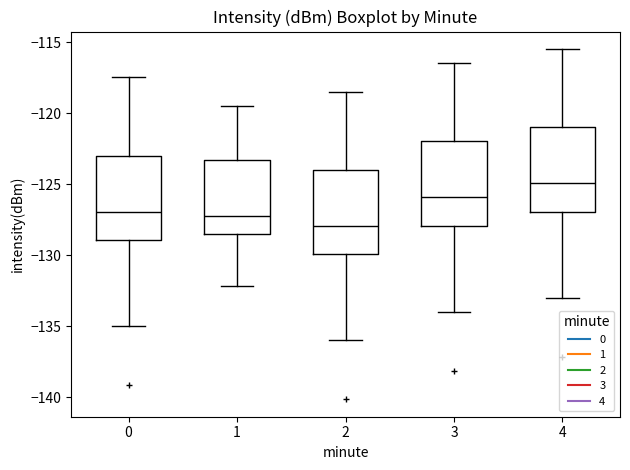

Where does the lower whisker of the box at x = 1 end on the y-axis? The values are not printed on the chart, so give them approximately, as read against the axis.

-132.0